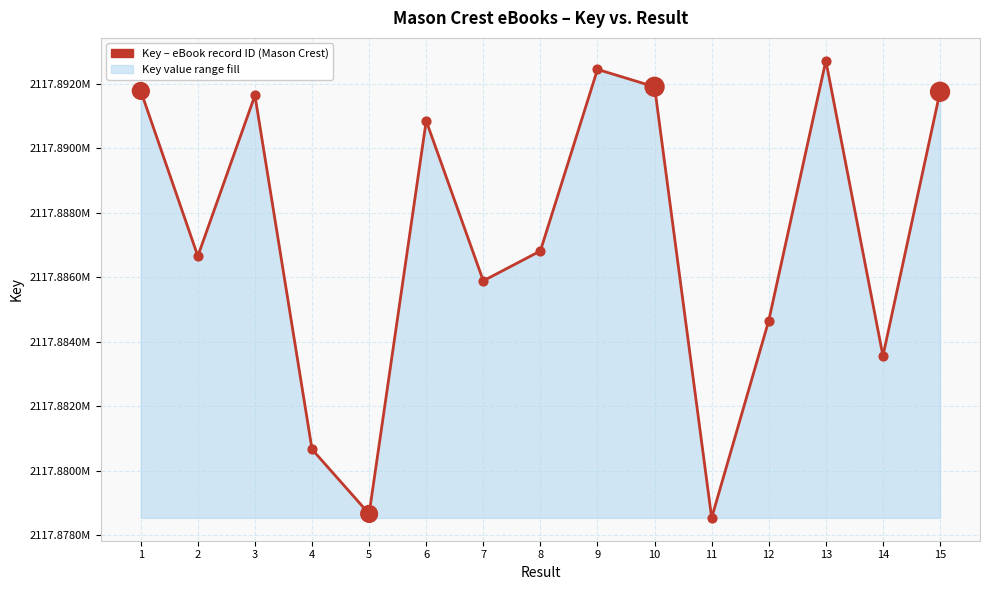

Approximately how many times larger is the value at 4 compared to 1?

1.0